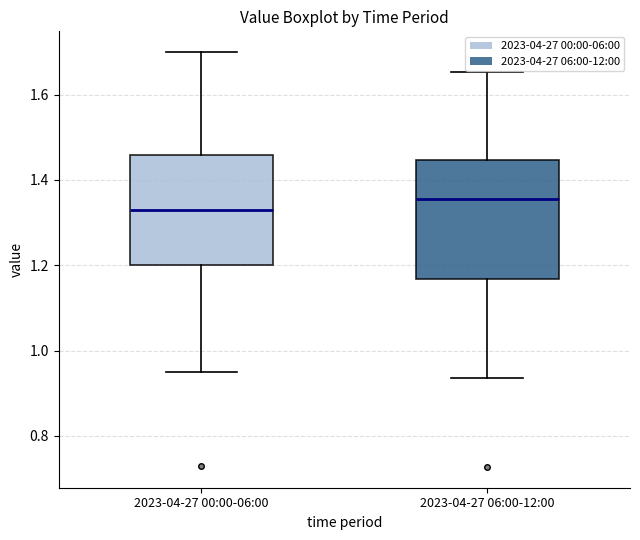

Reading left to right, transcribe this box plot: for each box, give where its median line is, the range the box spans, and where its two whiskers end, as read against the y-axis. The values are not printed on the chart, so give them approximately, as read against the axis.

2023-04-27 00:00-06:00: median 1.34, box 1.20 to 1.46, whiskers 0.96 to 1.70
2023-04-27 06:00-12:00: median 1.36, box 1.16 to 1.44, whiskers 0.94 to 1.66